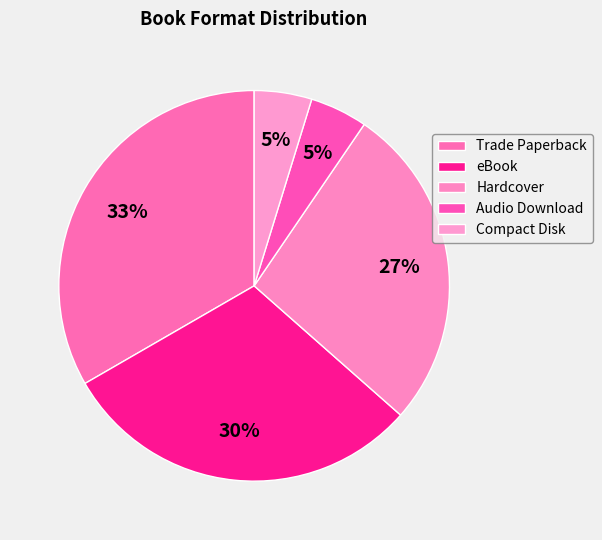

Does Compact Disk account for over 50% of the chart?

No